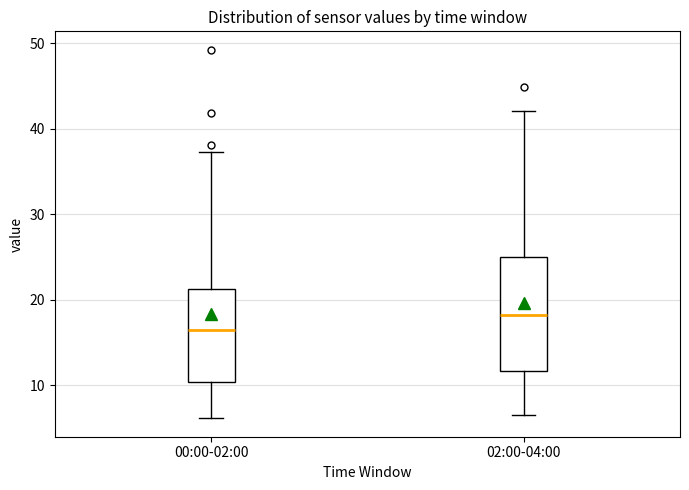

Reading left to right, transcribe this box plot: for each box, give where its median line is, the range the box spans, and where its two whiskers end, as read against the y-axis. The values are not printed on the chart, so give them approximately, as read against the axis.

00:00-02:00: median 16, box 10 to 21, whiskers 6 to 37
02:00-04:00: median 18, box 12 to 25, whiskers 7 to 42